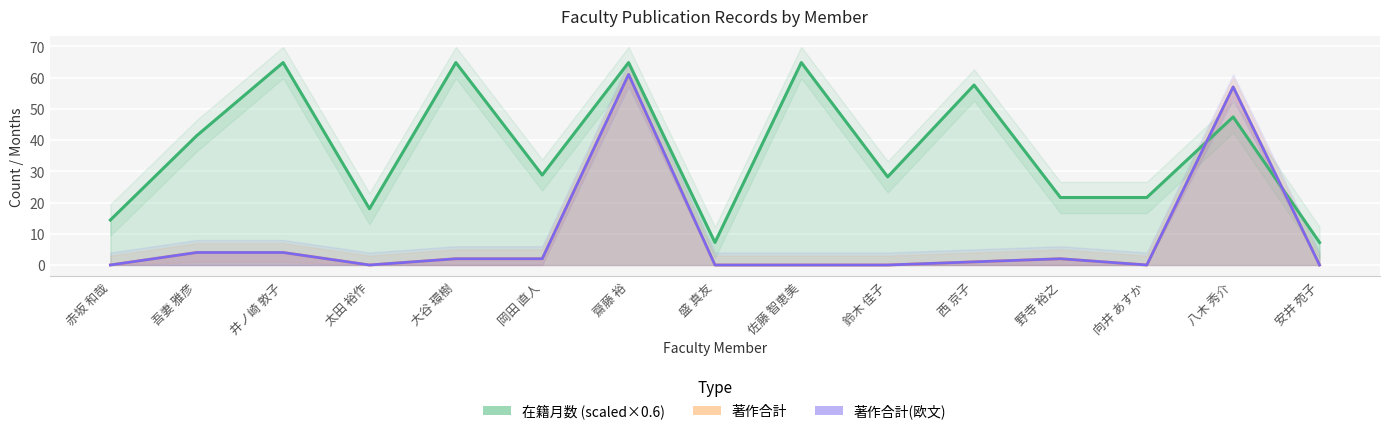

At how many categories does at least one series exceed 32?

7